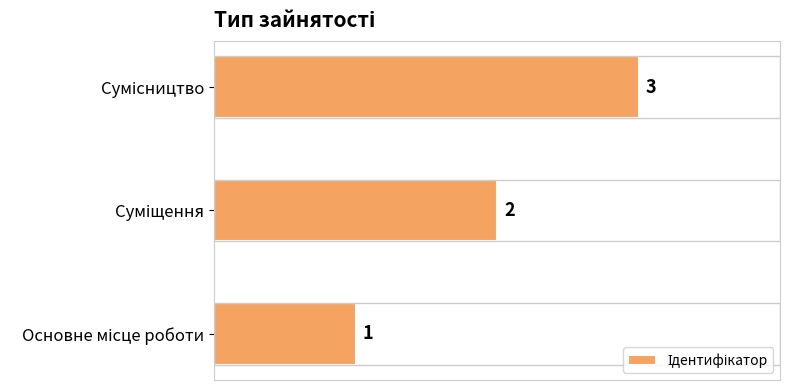

How many values are between 1 and 3?

3